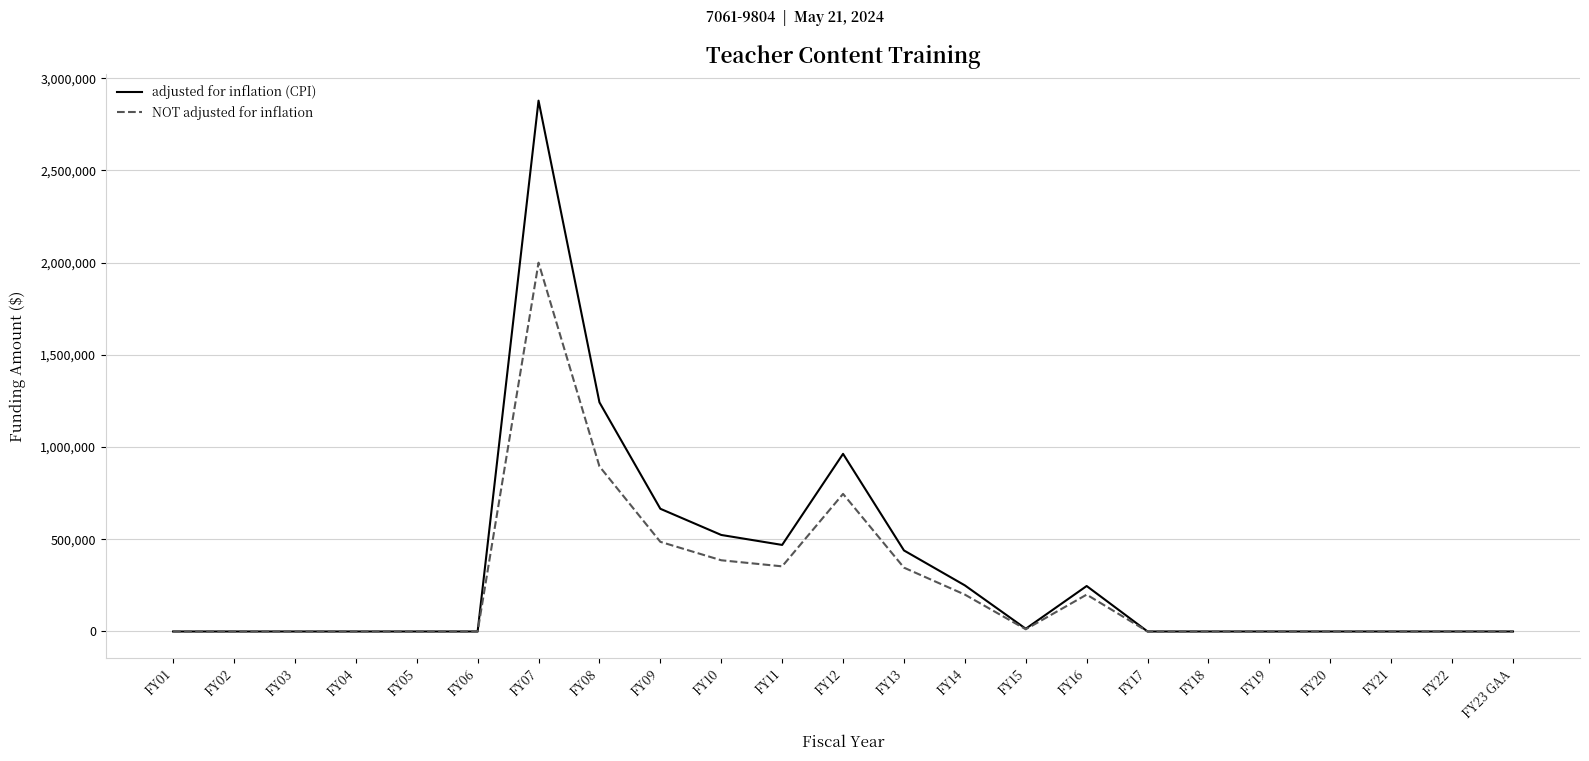

Which category has the highest value in the NOT adjusted for inflation series?

FY07